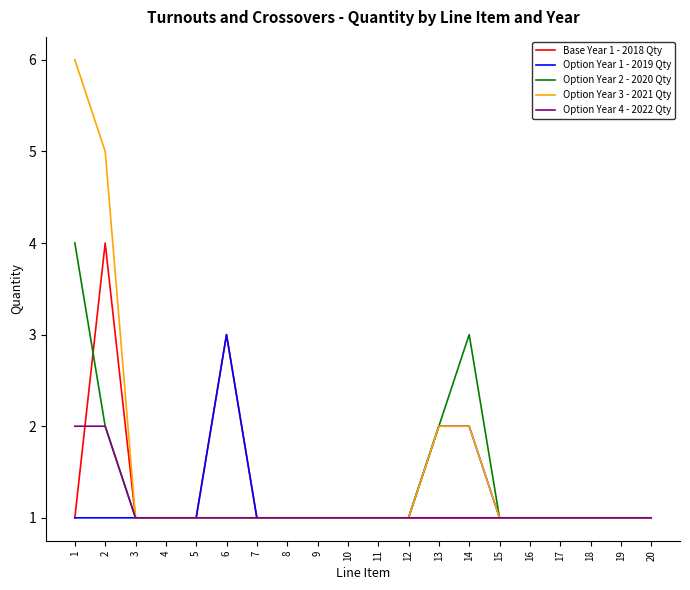

Reading left to right, transcribe all the data shown in this chart.

Base Year 1 - 2018 Qty: 1=1	2=4	3=1	4=1	5=1	6=3	7=1	8=1	9=1	10=1	11=1	12=1	13=1	14=1	15=1	16=1	17=1	18=1	19=1	20=1
Option Year 1 - 2019 Qty: 1=1	2=1	3=1	4=1	5=1	6=3	7=1	8=1	9=1	10=1	11=1	12=1	13=2	14=2	15=1	16=1	17=1	18=1	19=1	20=1
Option Year 2 - 2020 Qty: 1=4	2=2	3=1	4=1	5=1	6=1	7=1	8=1	9=1	10=1	11=1	12=1	13=2	14=3	15=1	16=1	17=1	18=1	19=1	20=1
Option Year 3 - 2021 Qty: 1=6	2=5	3=1	4=1	5=1	6=1	7=1	8=1	9=1	10=1	11=1	12=1	13=2	14=2	15=1	16=1	17=1	18=1	19=1	20=1
Option Year 4 - 2022 Qty: 1=2	2=2	3=1	4=1	5=1	6=1	7=1	8=1	9=1	10=1	11=1	12=1	13=1	14=1	15=1	16=1	17=1	18=1	19=1	20=1